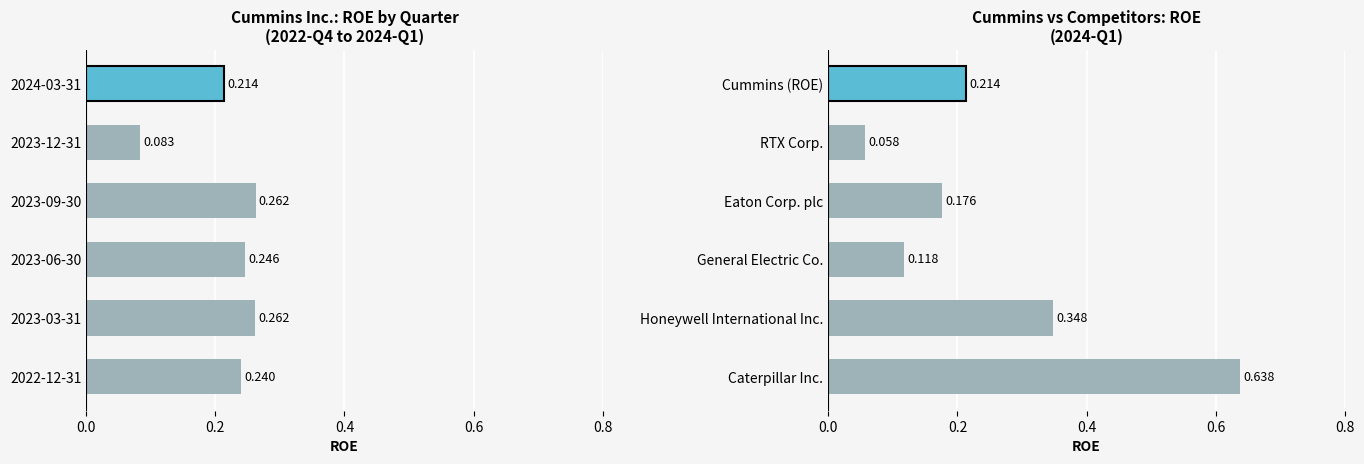

Between 2022-12-31 and 2023-09-30, which is larger?

2023-09-30